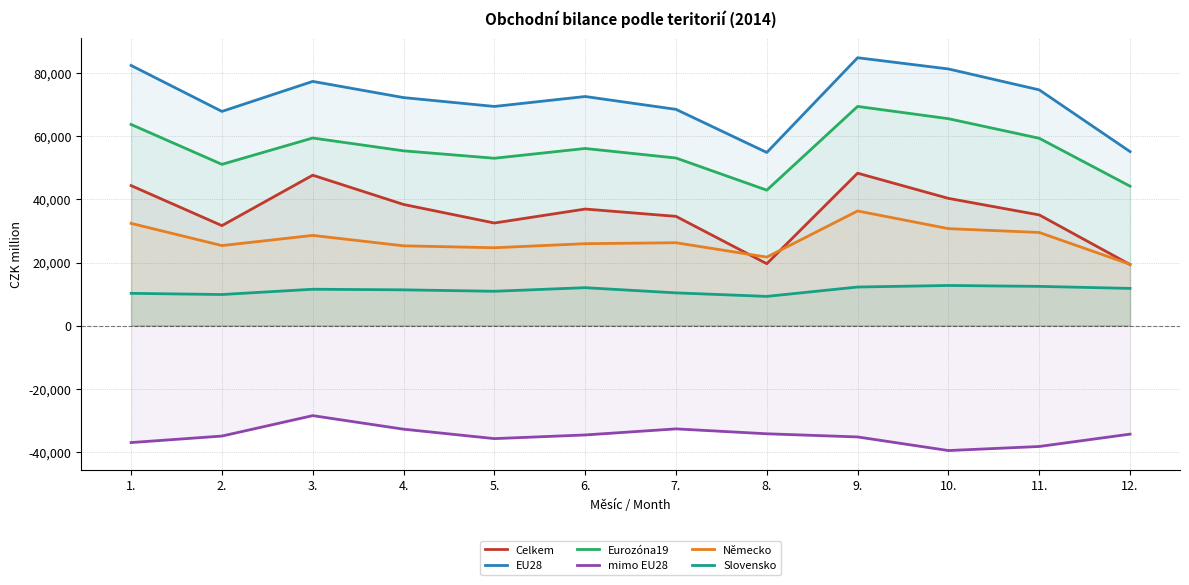

Which series has the largest range (max minus min)?

EU28